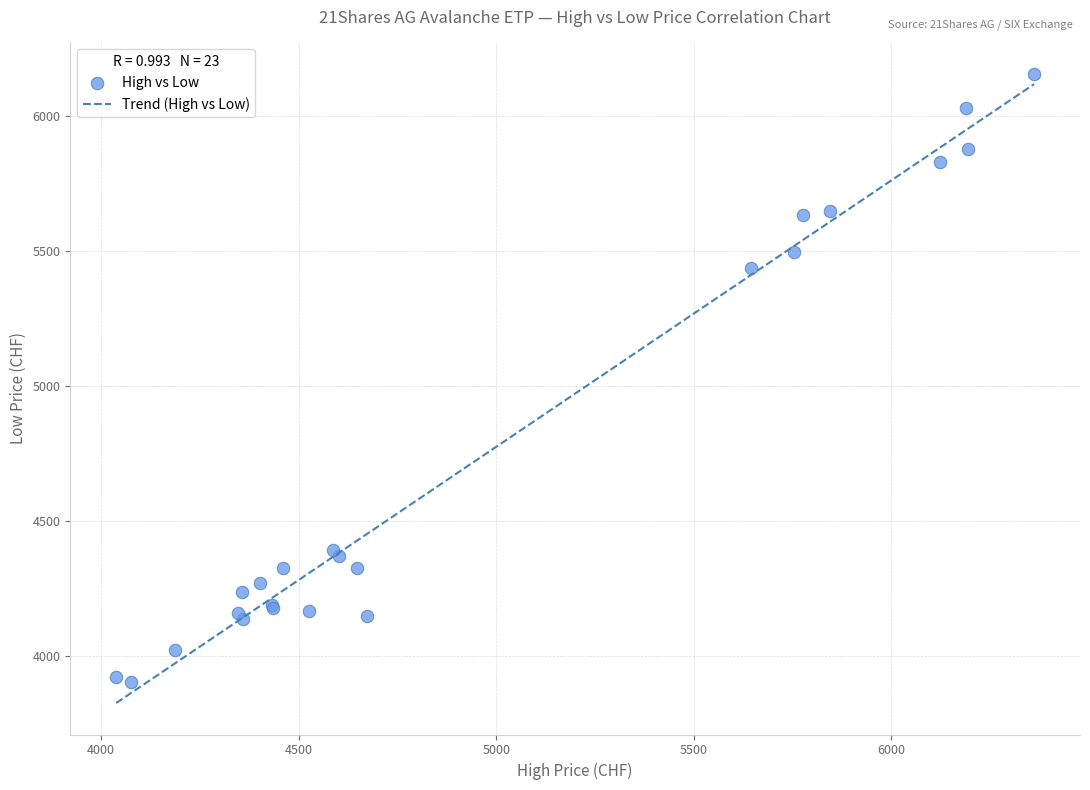

What Y value in the scatter plot is closest to 5028?

5437